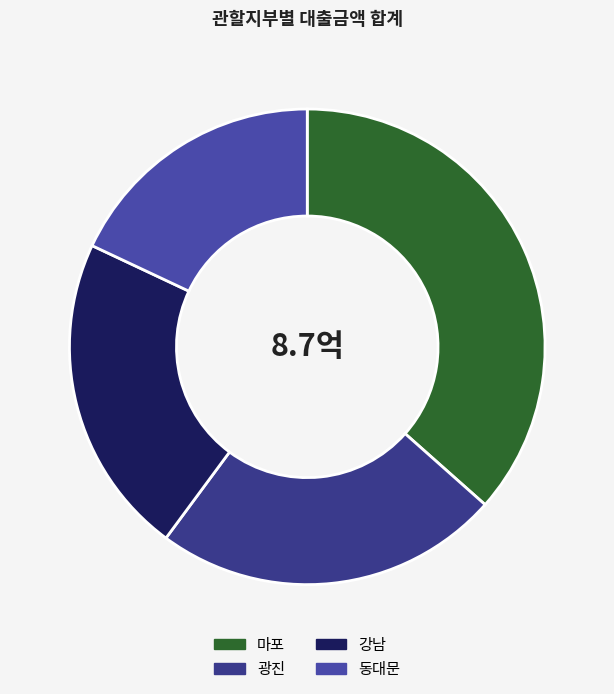

To the nearest percent, what portion does 광진 represent?

24%